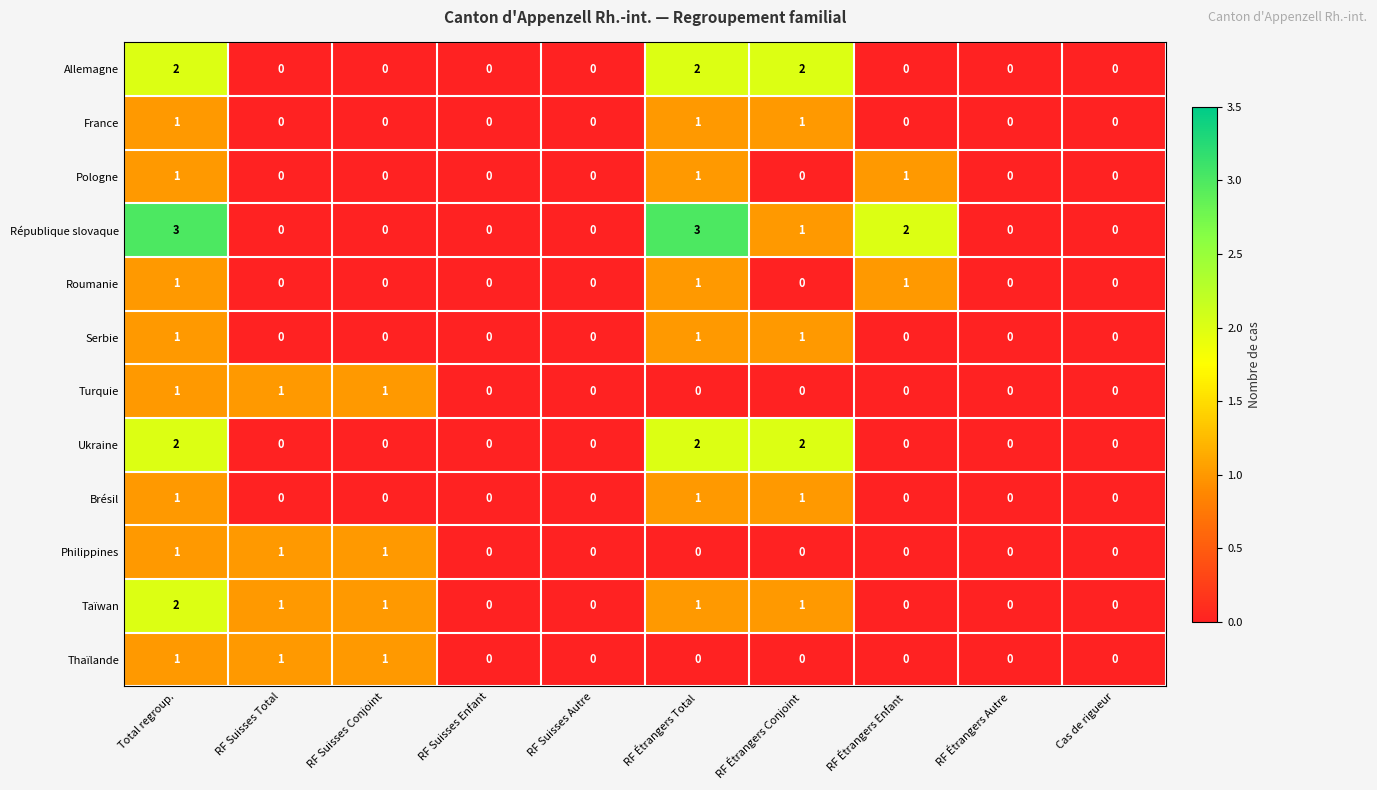

Which series has the largest range (max minus min)?

République slovaque